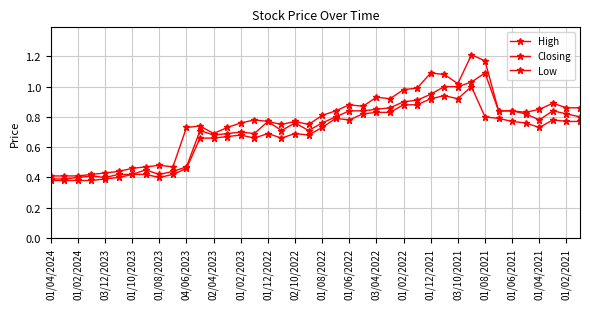

Does the chart display data point markers on the line(s)?

Yes